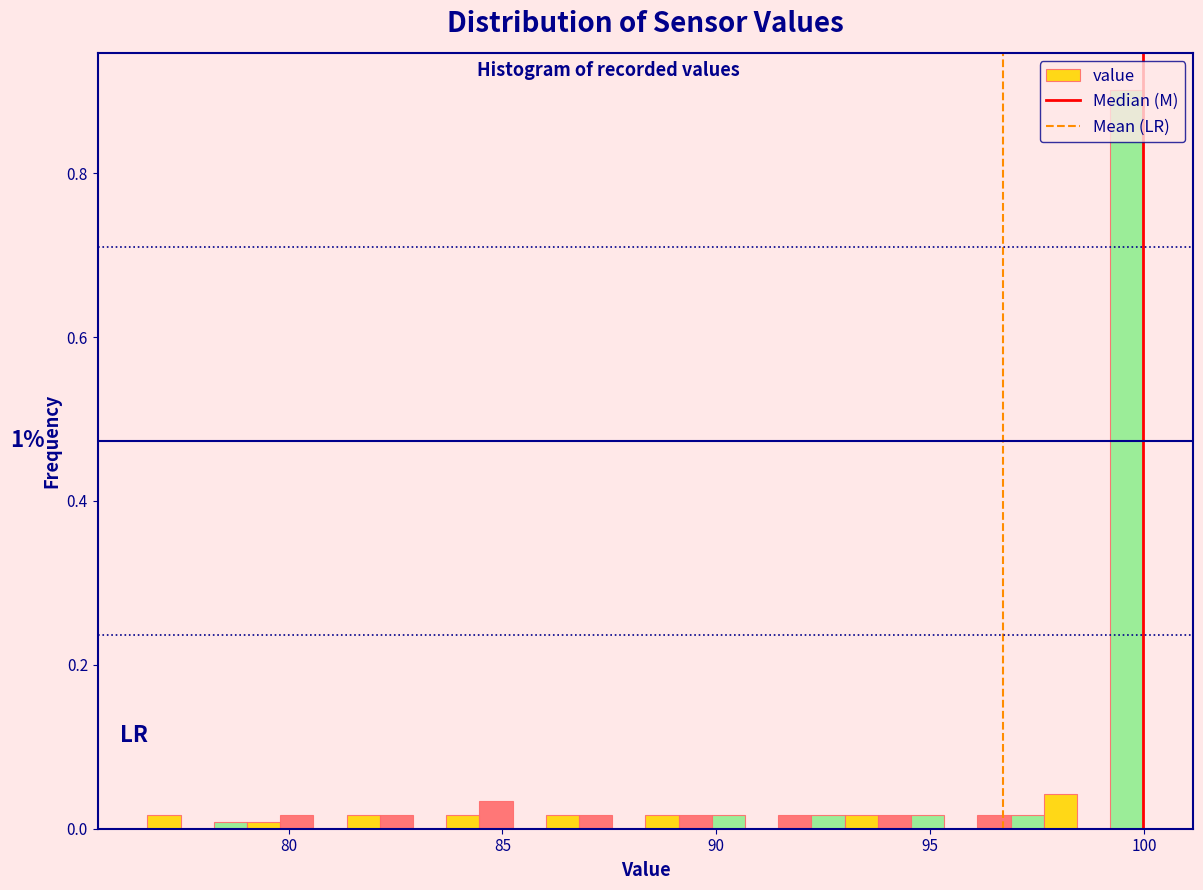

Around what value on the x-axis is the tallest bar? Give the approximate position of its centre, as read against the axis.

99.5